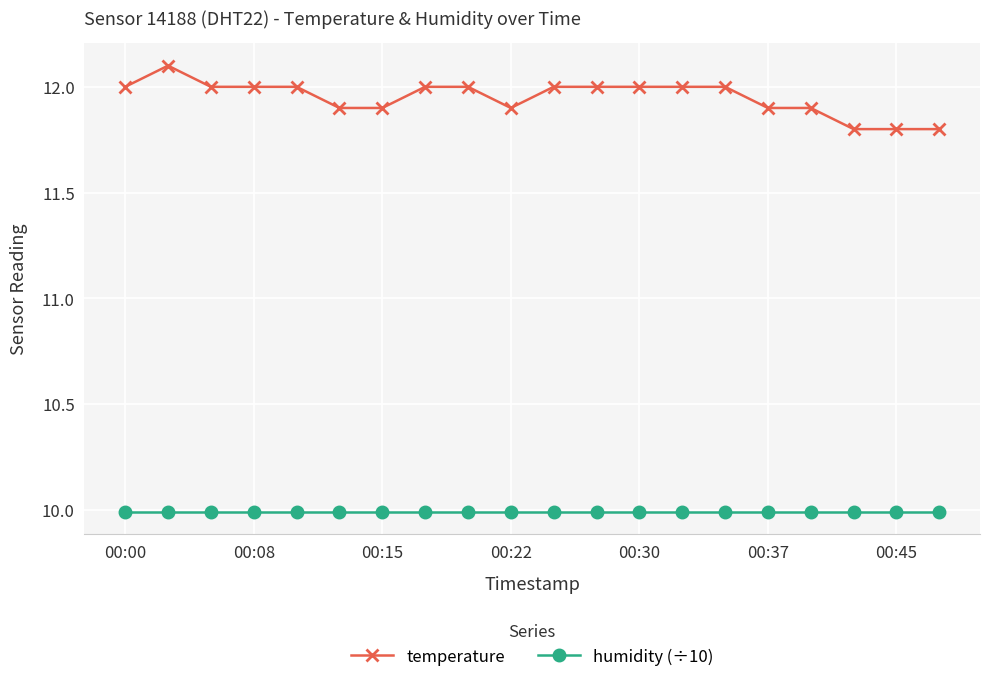

Reading left to right, list all the values displayed in this chart.

temperature: 12.0	12.1	12.0	12.0	12.0	11.9	11.9	12.0	12.0	11.9	12.0	12.0	12.0	12.0	12.0	11.9	11.9	11.8	11.8	11.8
humidity (÷10): 10.0	10.0	10.0	10.0	10.0	10.0	10.0	10.0	10.0	10.0	10.0	10.0	10.0	10.0	10.0	10.0	10.0	10.0	10.0	10.0